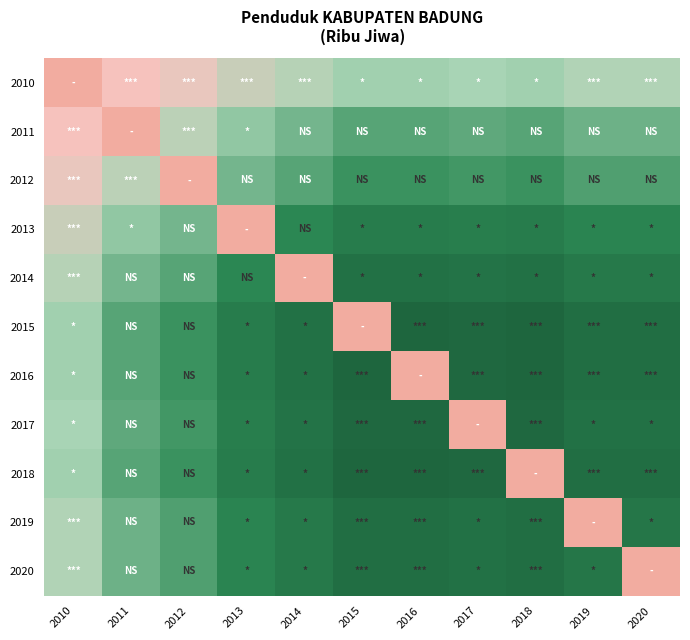

Reading left to right, extract all data points from this chart.

2010: 2010=3.8	2011=3.7	2012=3.7	2013=3.6	2014=3.6	2015=3.6	2016=3.6	2017=3.6	2018=3.6	2019=3.6	2020=3.6
2011: 2010=3.7	2011=3.8	2012=3.6	2013=3.6	2014=3.6	2015=3.6	2016=3.6	2017=3.6	2018=3.6	2019=3.6	2020=3.6
2012: 2010=3.7	2011=3.6	2012=3.8	2013=3.6	2014=3.6	2015=3.5	2016=3.5	2017=3.5	2018=3.5	2019=3.5	2020=3.5
2013: 2010=3.6	2011=3.6	2012=3.6	2013=3.8	2014=3.5	2015=3.5	2016=3.5	2017=3.5	2018=3.5	2019=3.5	2020=3.5
2014: 2010=3.6	2011=3.6	2012=3.6	2013=3.5	2014=3.8	2015=3.5	2016=3.5	2017=3.5	2018=3.5	2019=3.5	2020=3.5
2015: 2010=3.6	2011=3.6	2012=3.5	2013=3.5	2014=3.5	2015=3.8	2016=3.5	2017=3.5	2018=3.5	2019=3.5	2020=3.5
2016: 2010=3.6	2011=3.6	2012=3.5	2013=3.5	2014=3.5	2015=3.5	2016=3.8	2017=3.5	2018=3.5	2019=3.5	2020=3.5
2017: 2010=3.6	2011=3.6	2012=3.5	2013=3.5	2014=3.5	2015=3.5	2016=3.5	2017=3.8	2018=3.5	2019=3.5	2020=3.5
2018: 2010=3.6	2011=3.6	2012=3.5	2013=3.5	2014=3.5	2015=3.5	2016=3.5	2017=3.5	2018=3.8	2019=3.5	2020=3.5
2019: 2010=3.6	2011=3.6	2012=3.5	2013=3.5	2014=3.5	2015=3.5	2016=3.5	2017=3.5	2018=3.5	2019=3.8	2020=3.5
2020: 2010=3.6	2011=3.6	2012=3.5	2013=3.5	2014=3.5	2015=3.5	2016=3.5	2017=3.5	2018=3.5	2019=3.5	2020=3.8